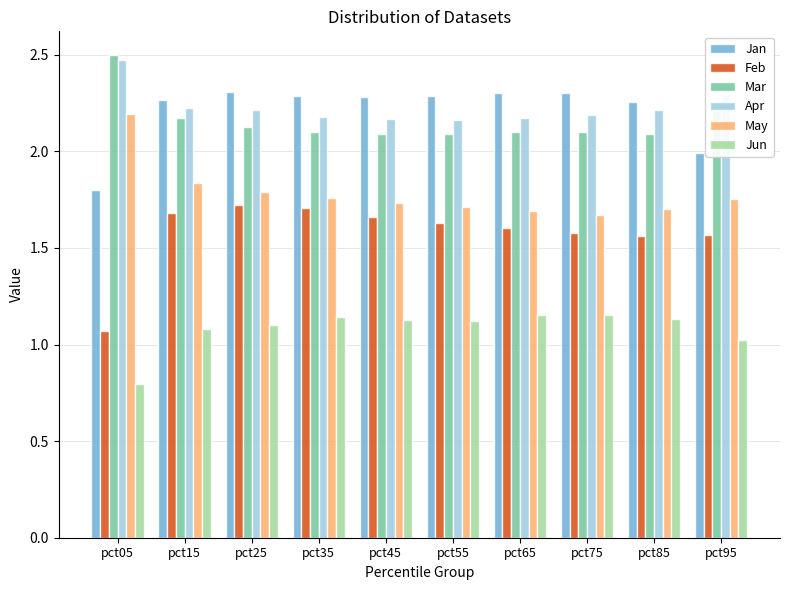

The Jun series shows 0.5 at pct15. True or false?

False